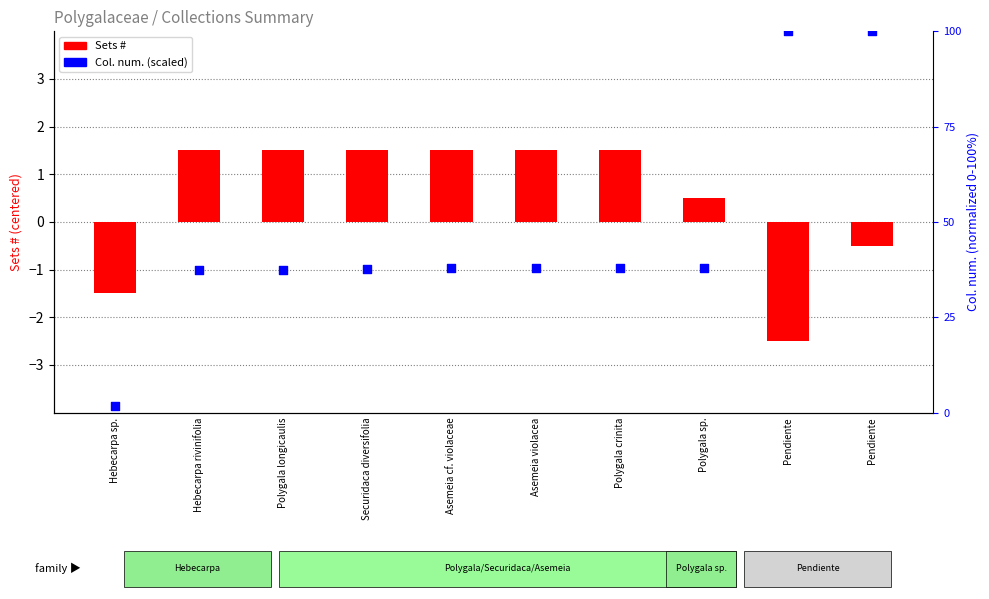

What is the total value across all series at Polygala crinita?

39.4